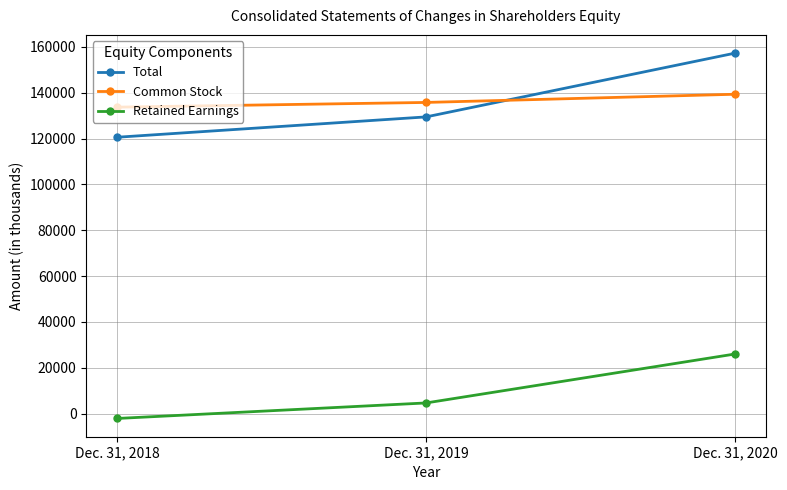

What is the value of the Retained Earnings point at the 2nd from the left?

4693